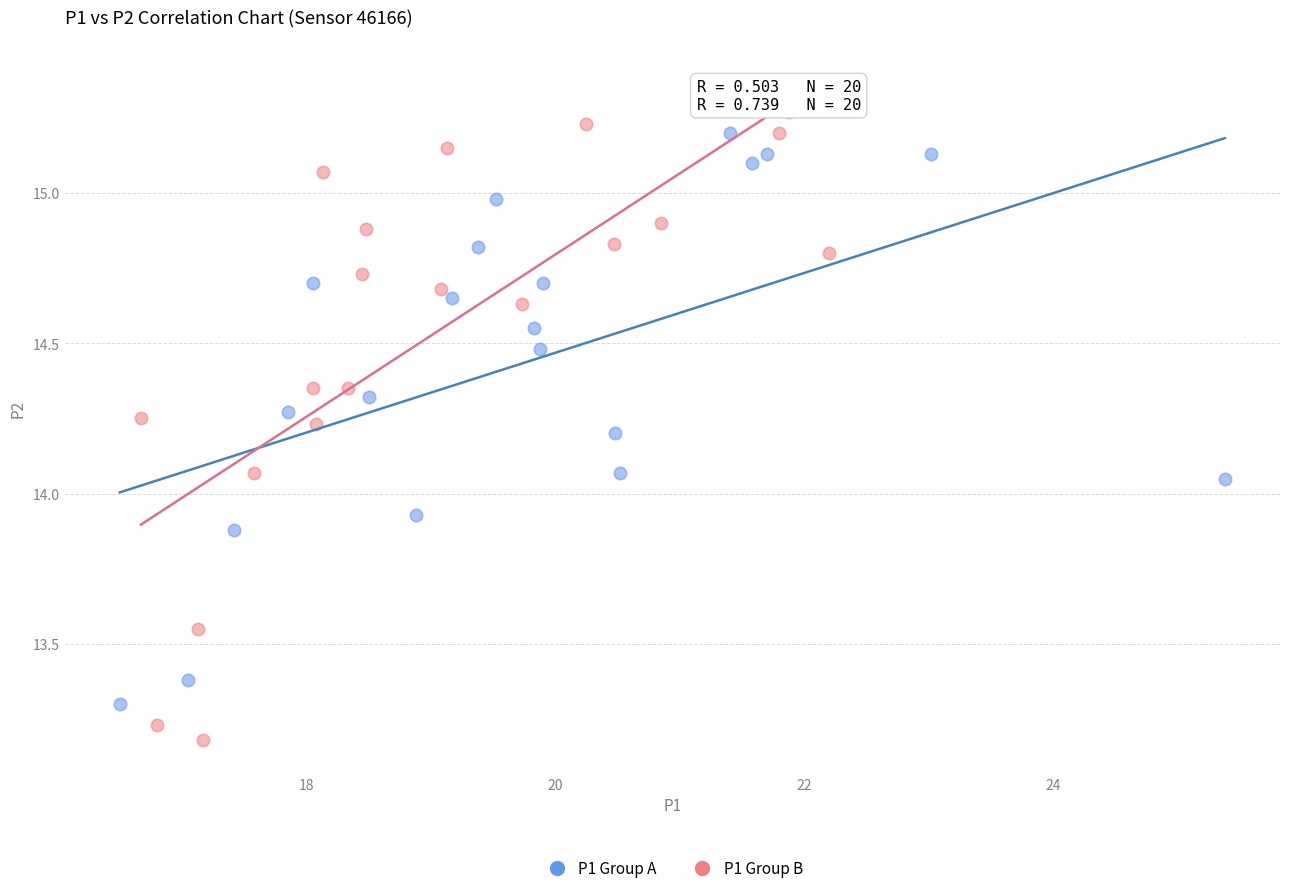

Which series has the widest spread of Y values?

P1 Group B